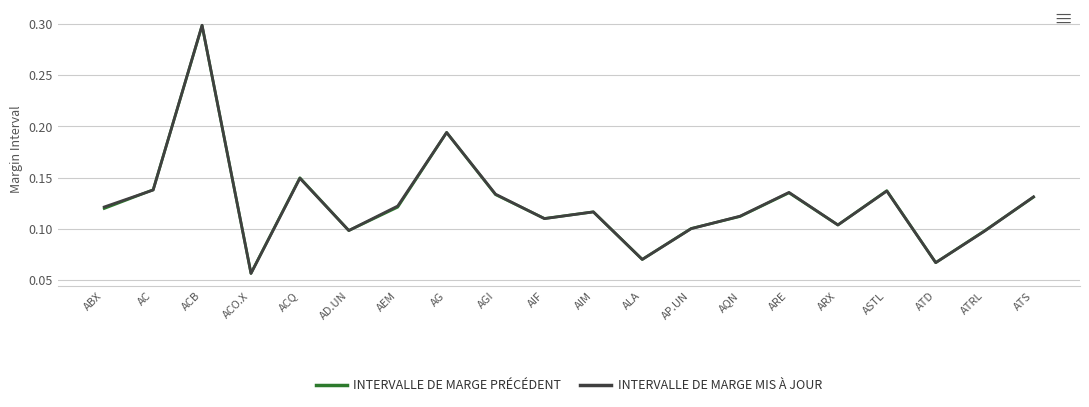

After their last crossing, which series has the higher values: INTERVALLE DE MARGE MIS À JOUR or INTERVALLE DE MARGE PRÉCÉDENT?

INTERVALLE DE MARGE MIS À JOUR